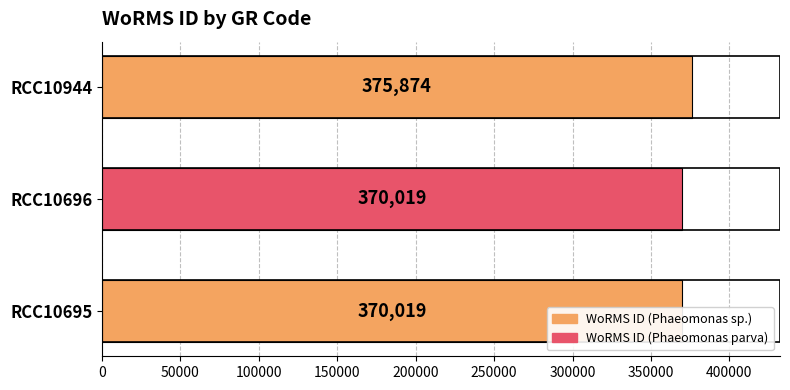

True or false: the data shows 523357 at RCC10944.

False